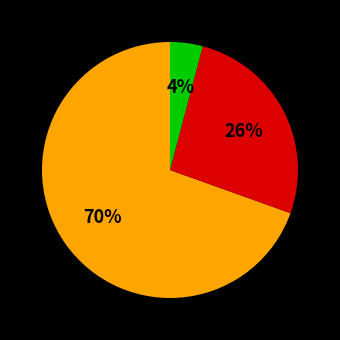

Does any single category account for the majority?

Yes